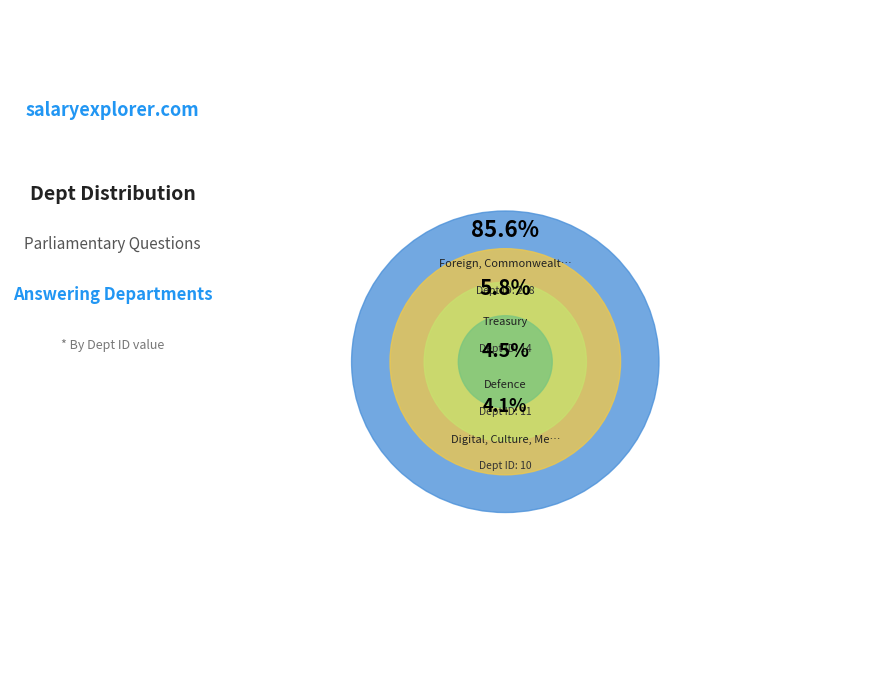

The Defence slice represents 5% of the pie. True or false?

True